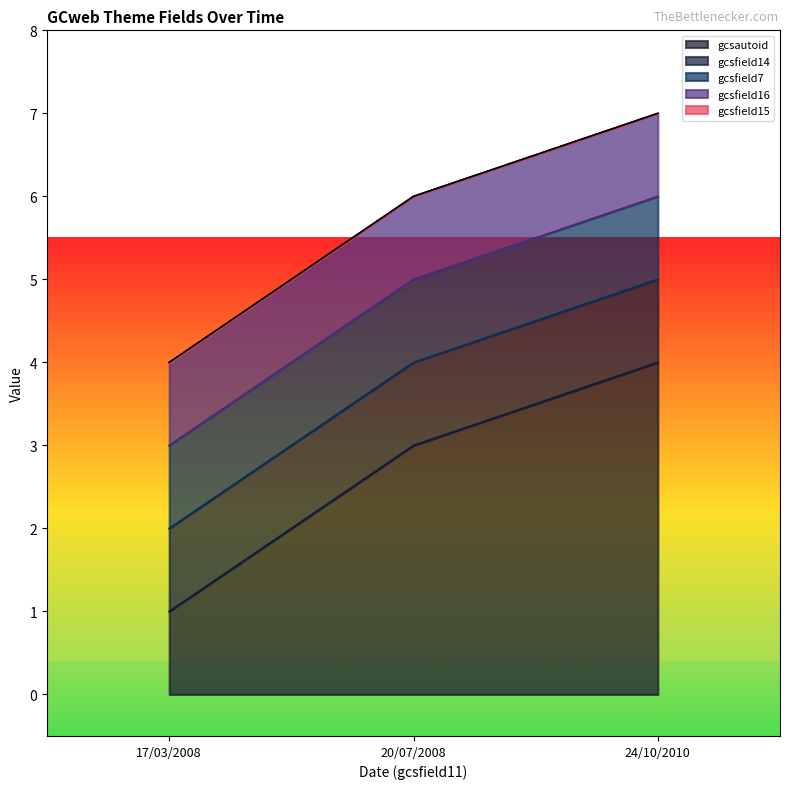

Count the number of data series in this chart.

5